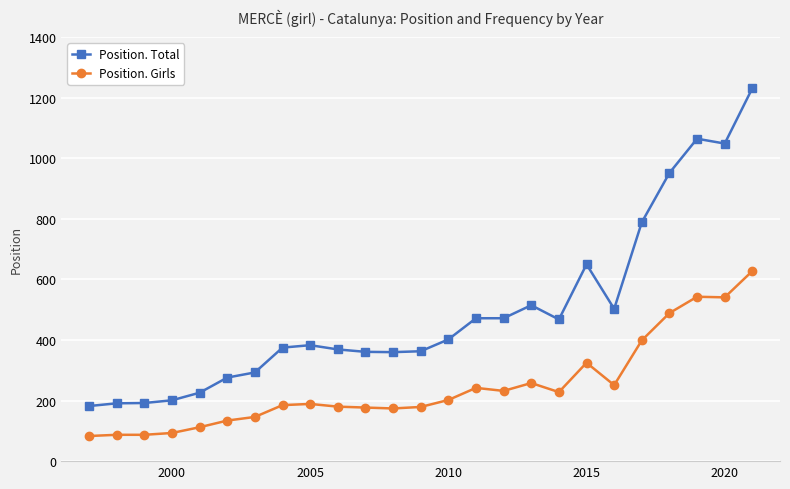

What is the value of the Position. Total point at the 9th from the left?

383